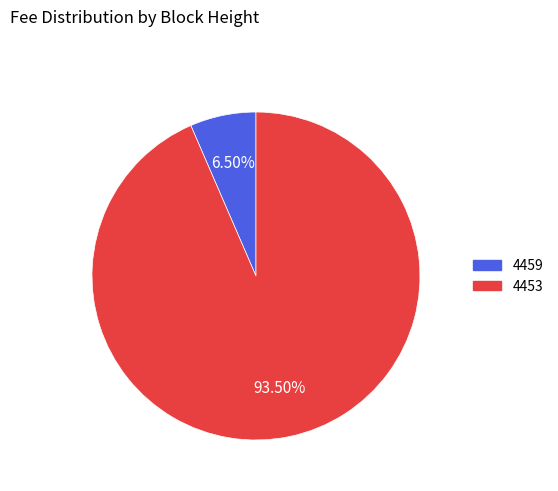

What is the total percentage of 4453 and 4459?

100.0%